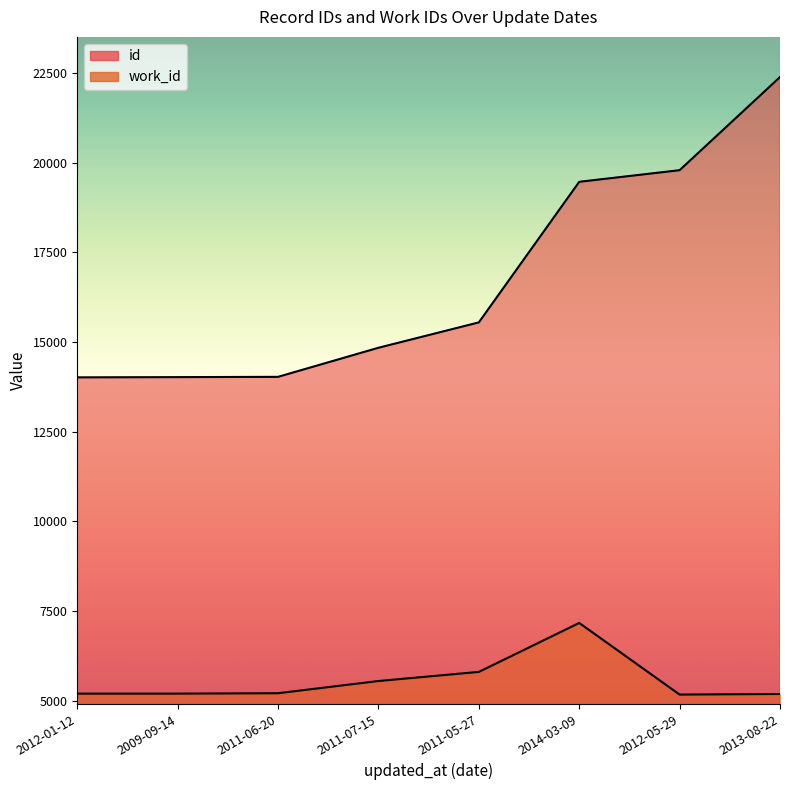

Does the chart display data point markers on the line(s)?

No